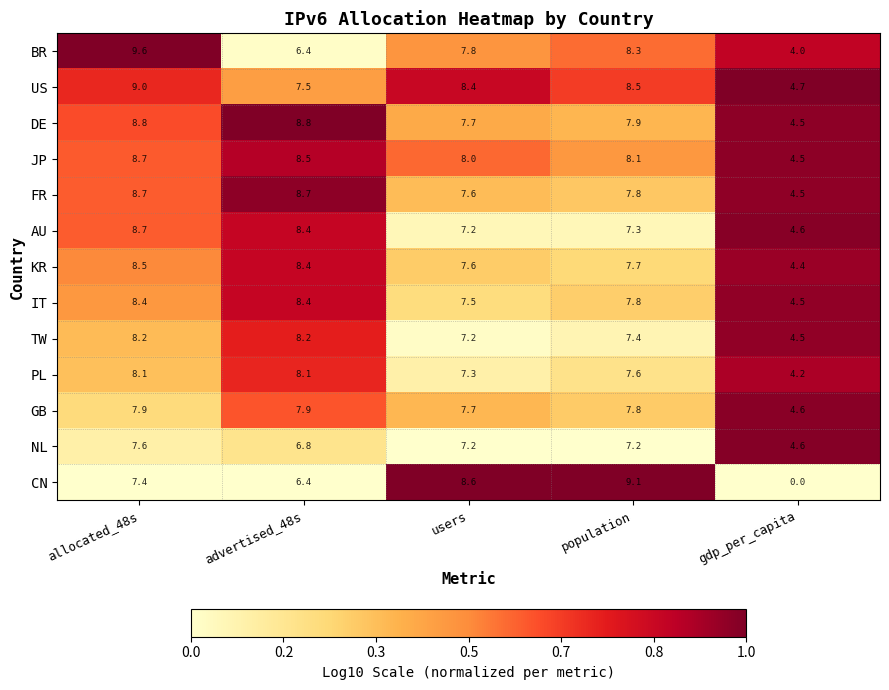

Which series has the largest total across all categories?

US